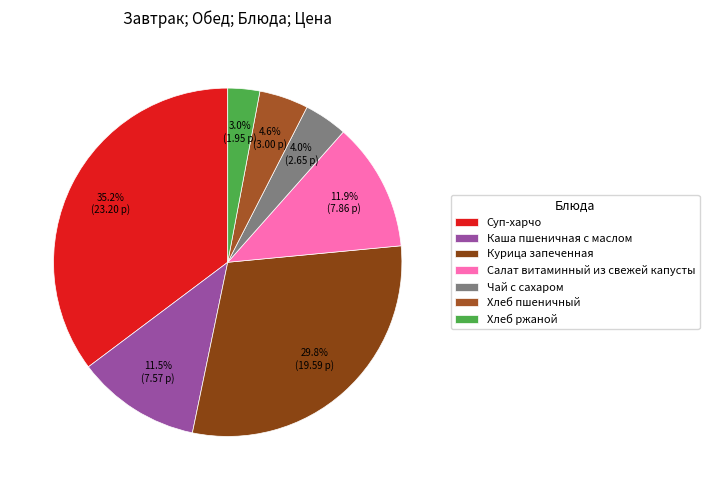

Which category has the smallest portion of the pie?

Хлеб ржаной